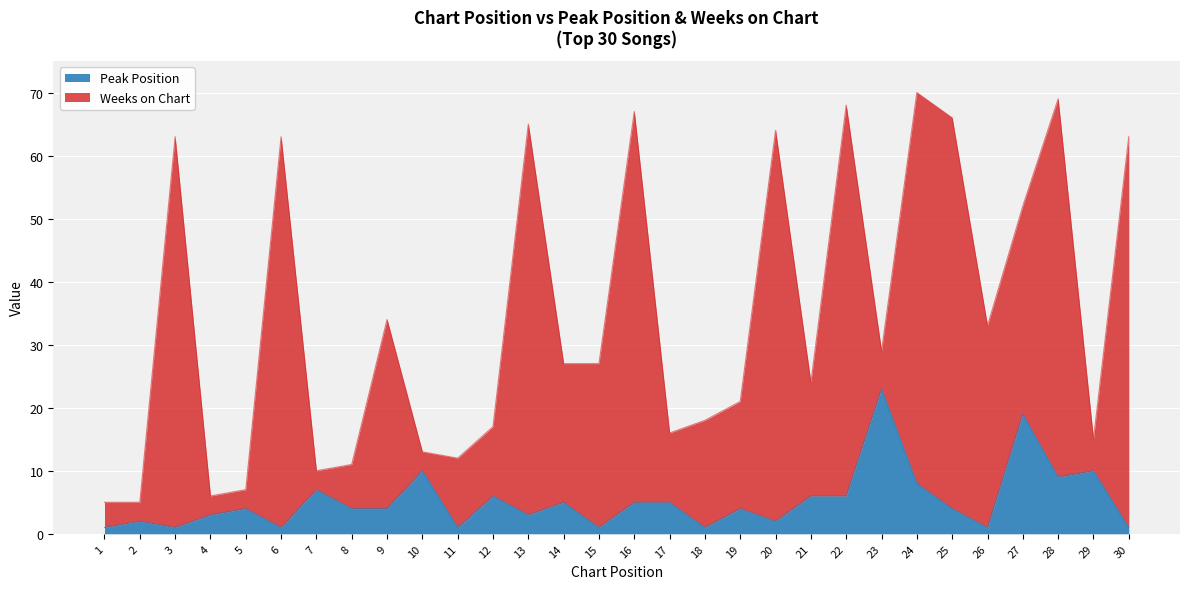

Does the chart display data point markers on the line(s)?

No